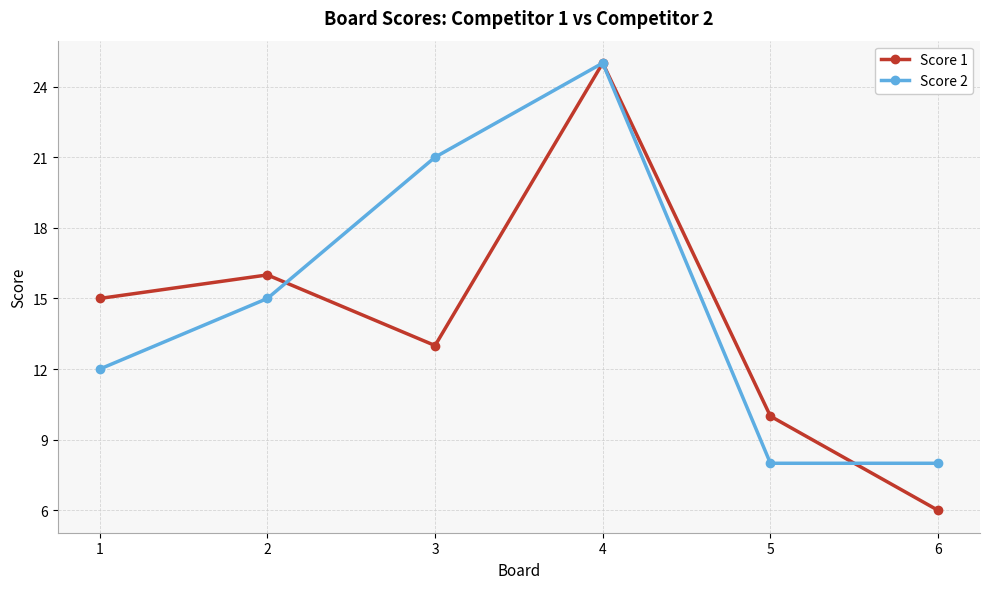

List the series in order of their overall mean, highest first.

Score 2, Score 1